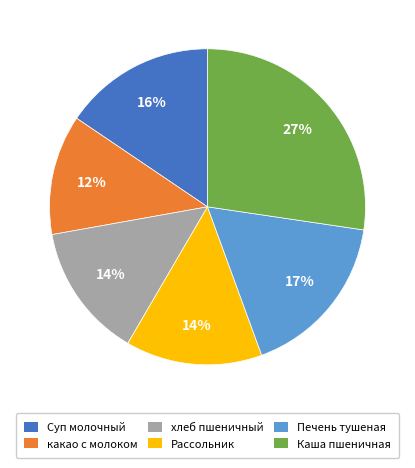

To the nearest percent, what is the average slice percentage?

17%